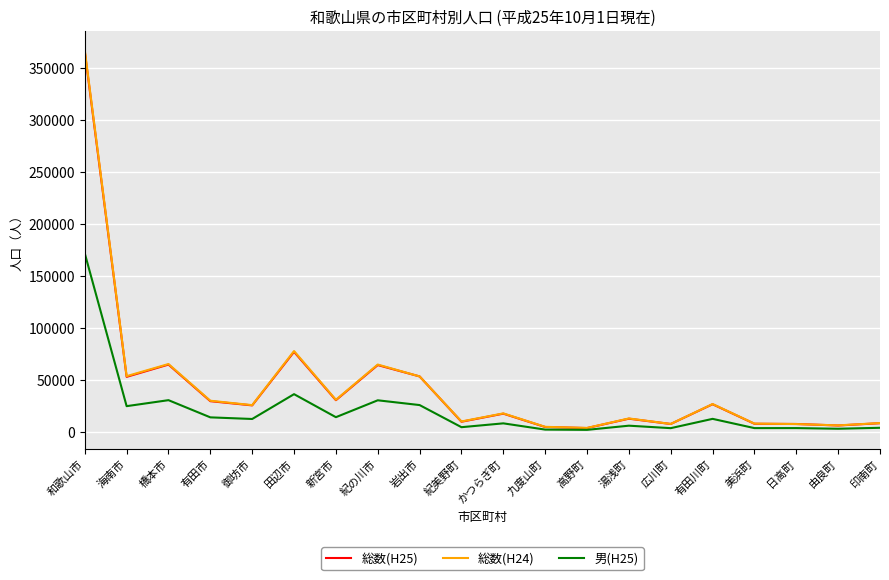

Which series has the largest range (max minus min)?

総数(H24)